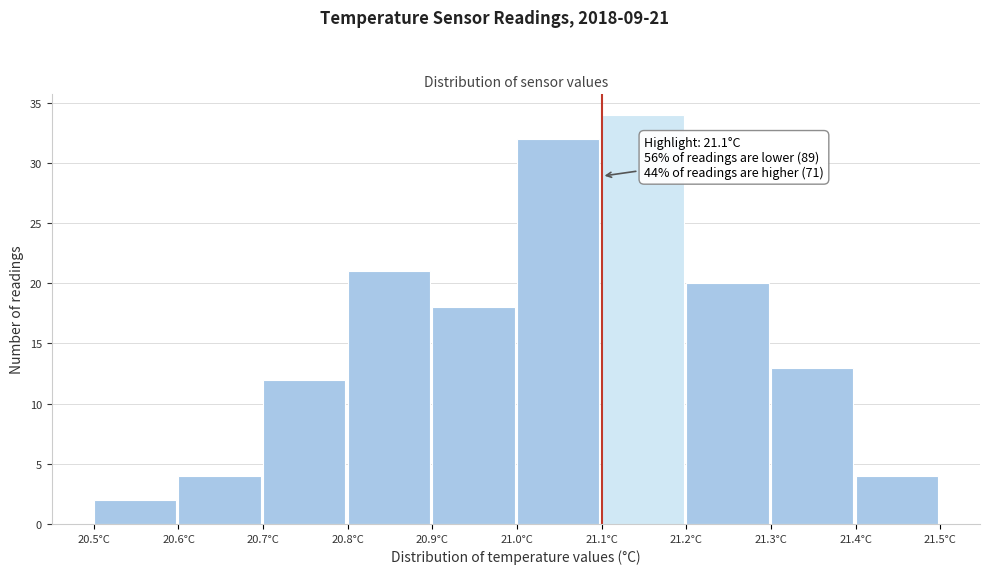

Over which range of the x-axis is the bar tallest?

21.1 to 21.2